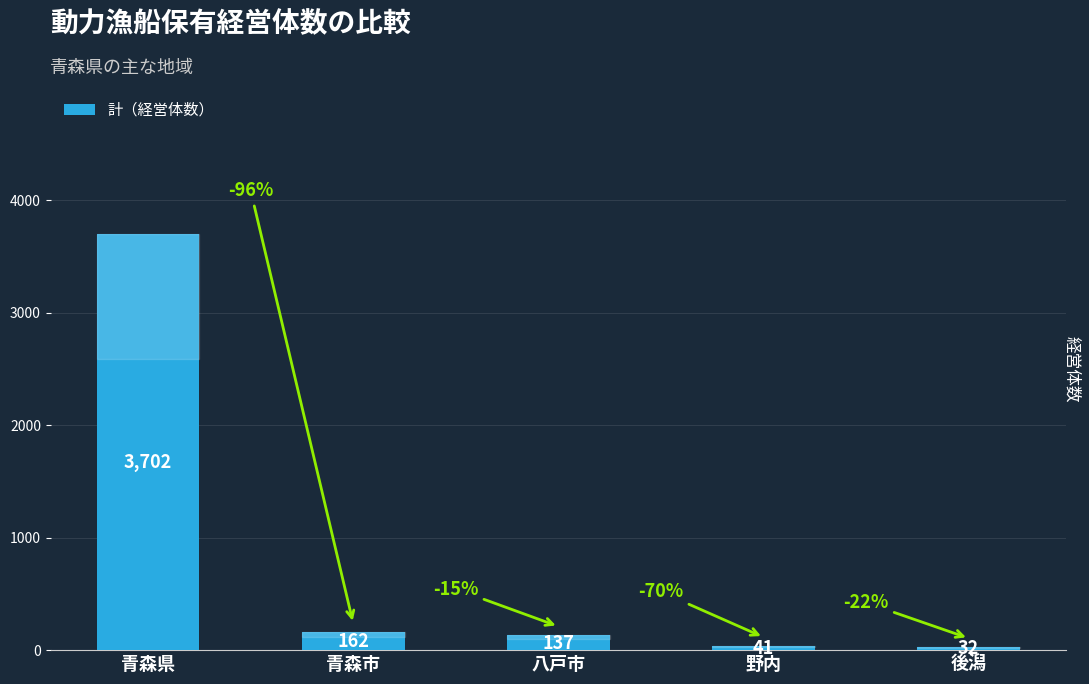

What is the change in value from 野内 to 後潟?

-9